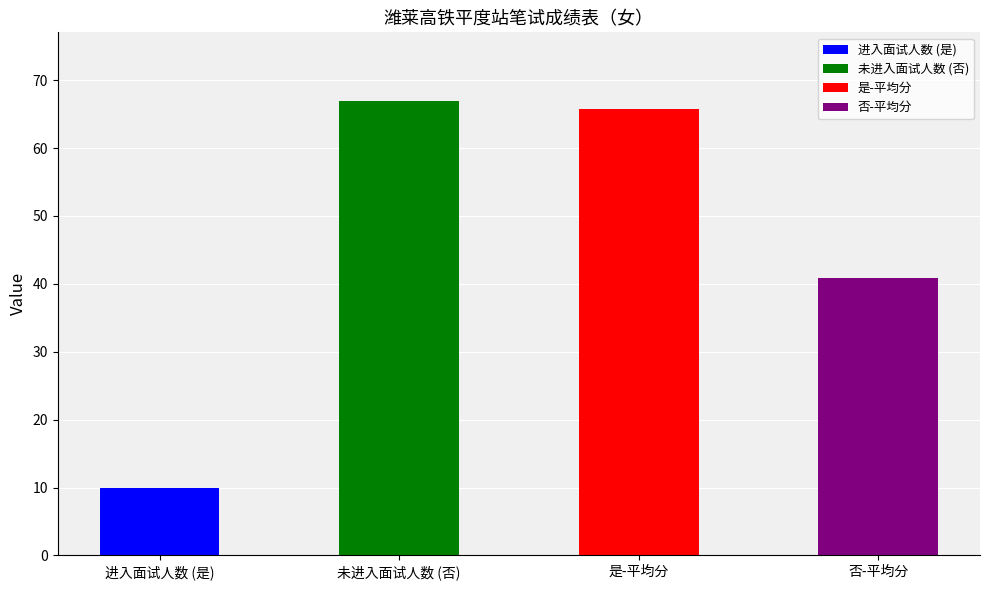

Are the bars grouped side by side (vs. stacked)?

Yes